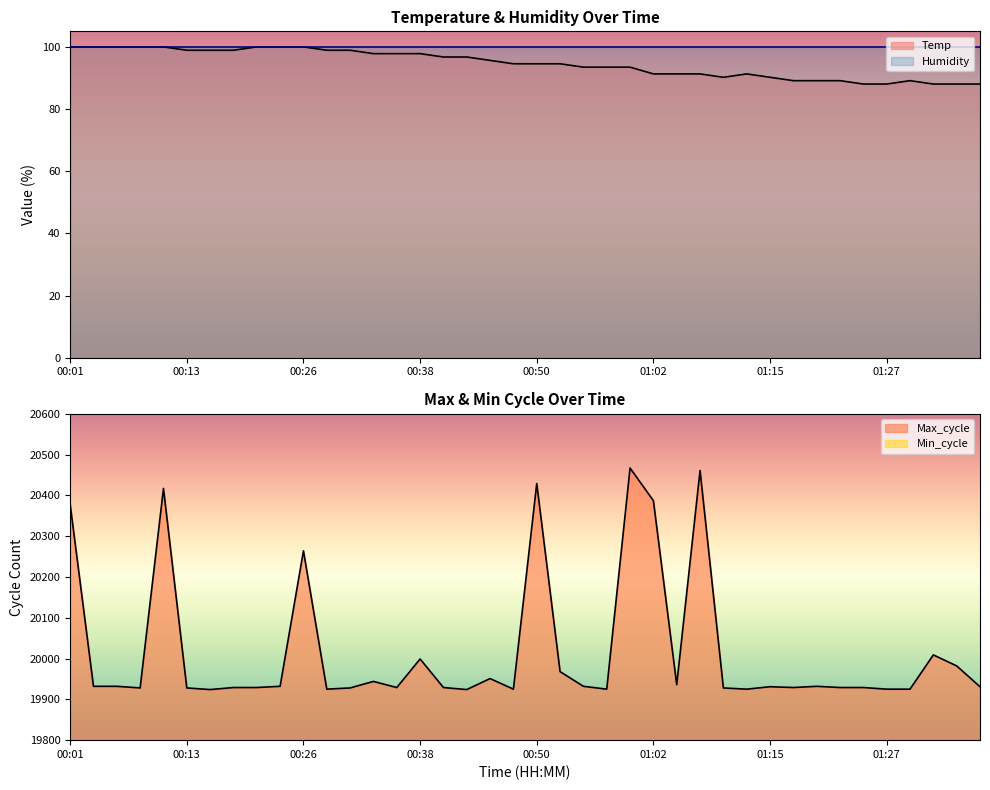

Between 00:09 and 01:17, which is larger?

00:09